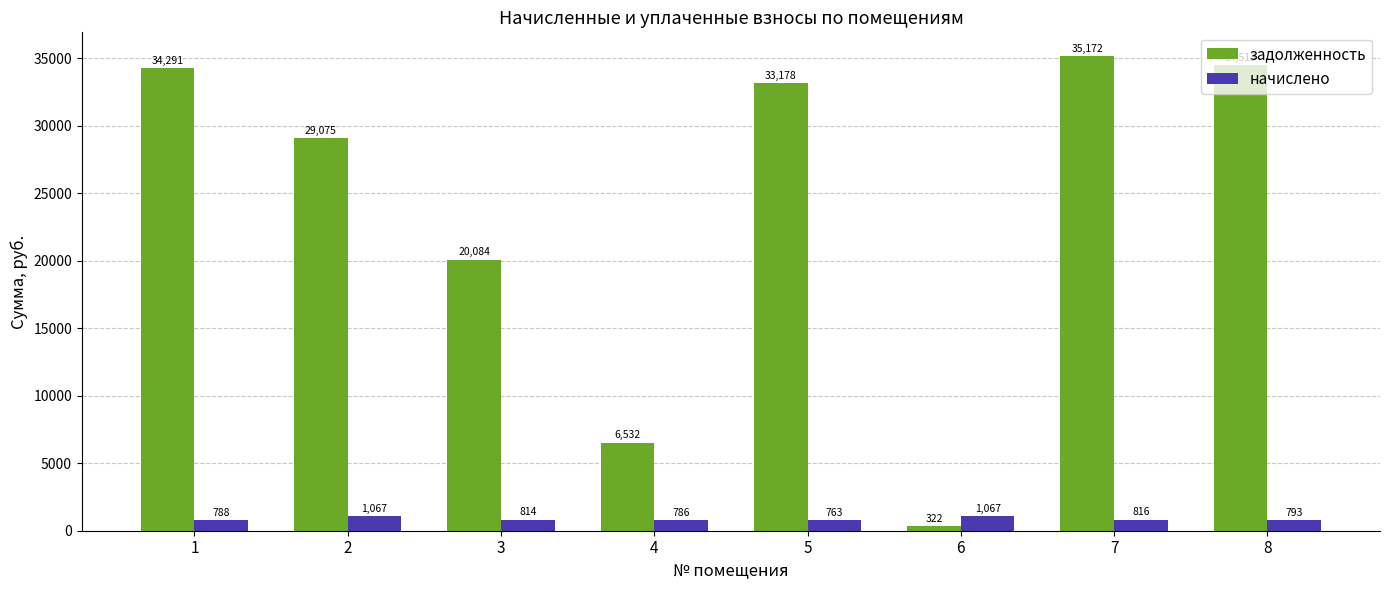

At which label does задолженность first exceed 33177?

1